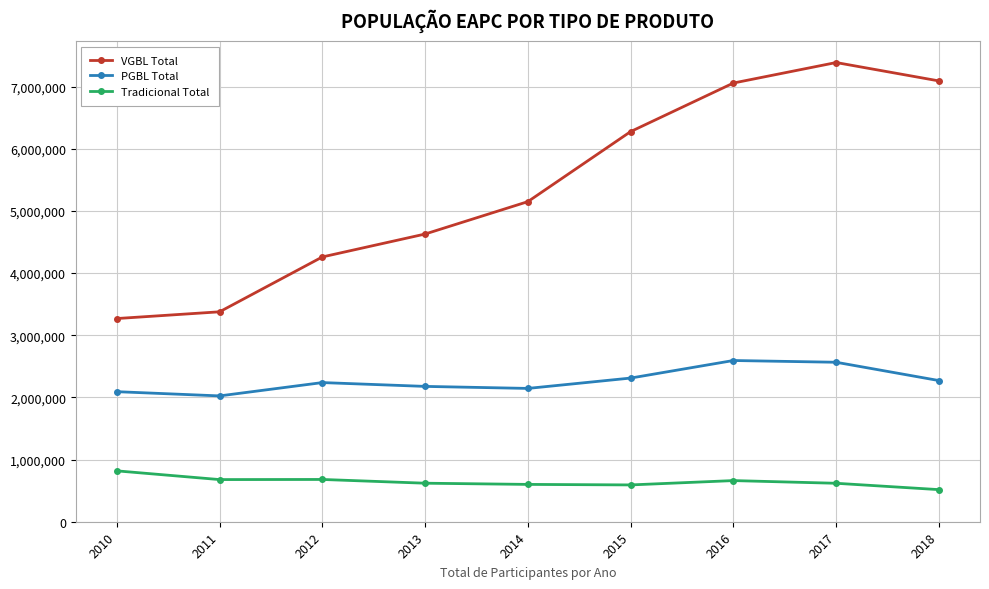

True or false: VGBL Total has a value of 4627906 at 2013.

True